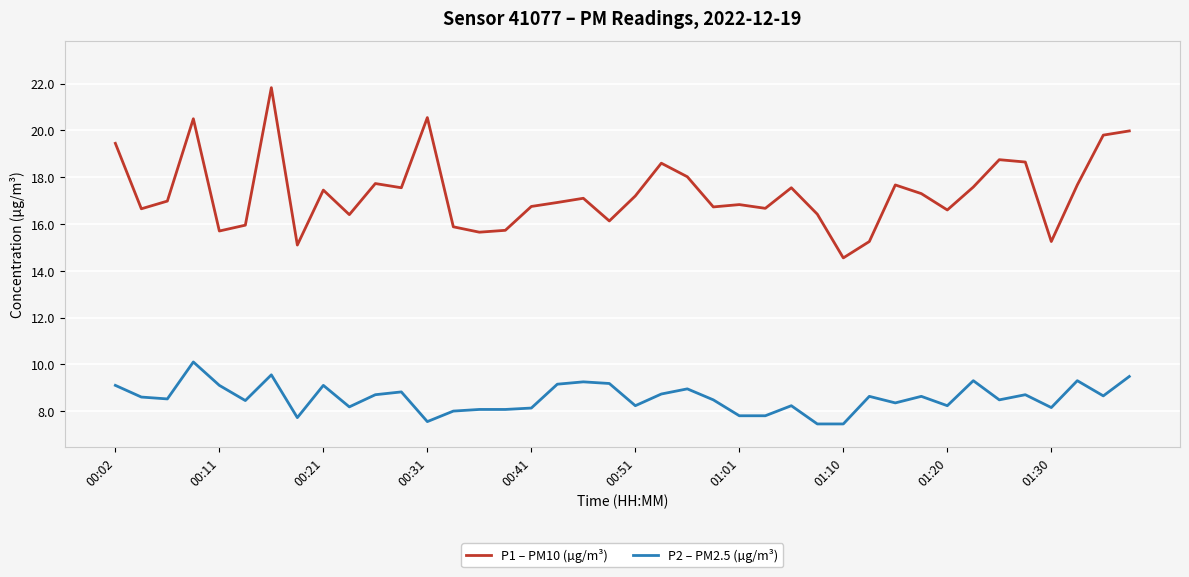

True or false: P2 – PM2.5 (µg/m³) and P1 – PM10 (µg/m³) cross at least once.

False